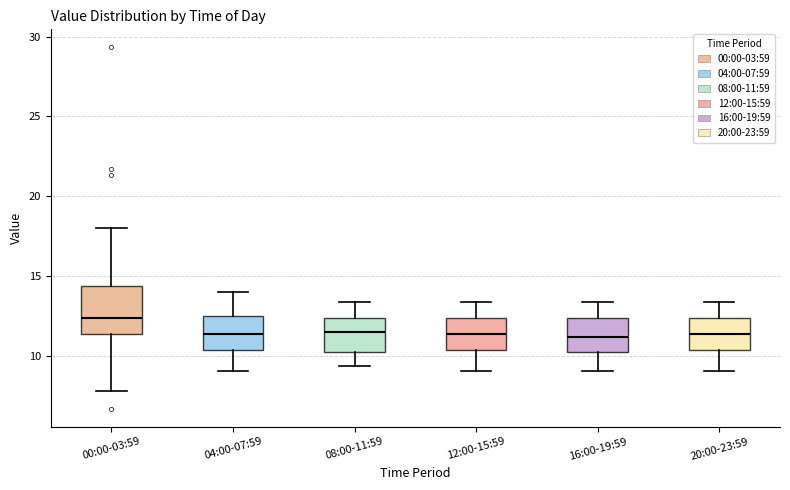

Which box is the tallest, from its lower edge to its upper edge?

00:00-03:59